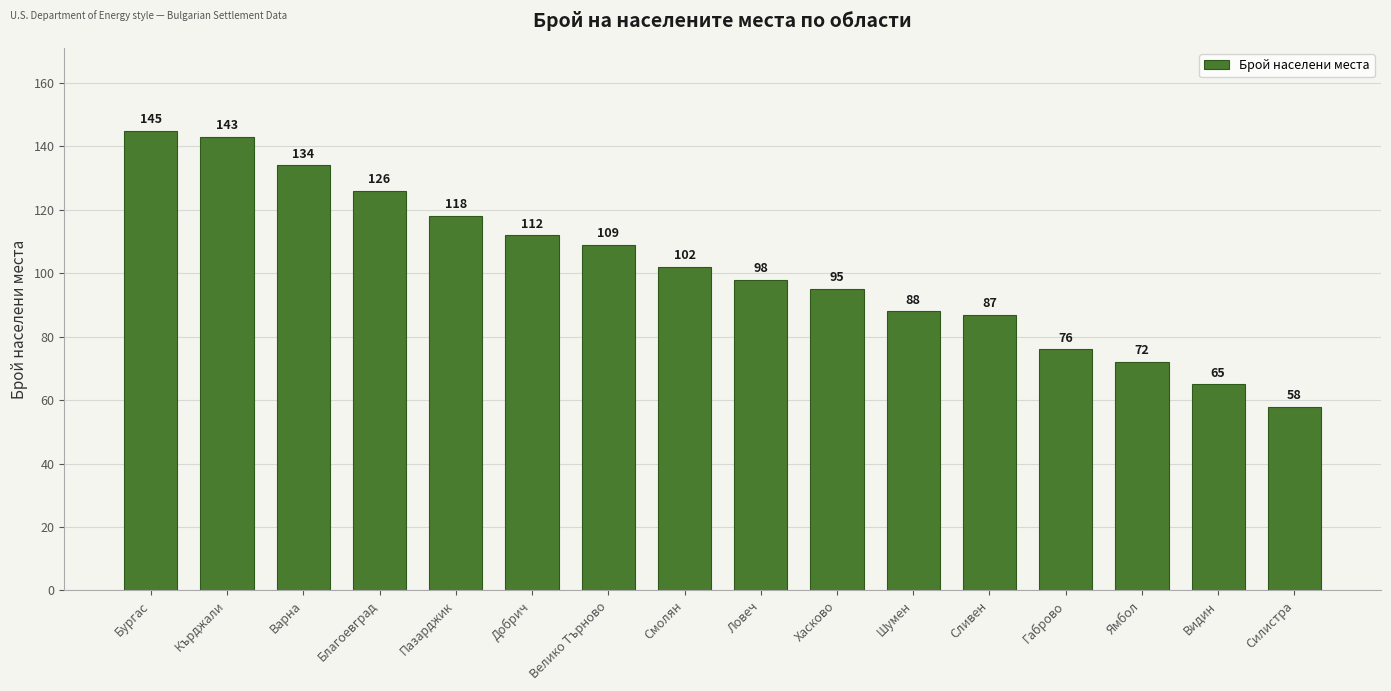

Reading left to right, what are all the values shown in this chart?

Бургас=145	Кърджали=143	Варна=134	Благоевград=126	Пазарджик=118	Добрич=112	Велико Търново=109	Смолян=102	Ловеч=98	Хасково=95	Шумен=88	Сливен=87	Габрово=76	Ямбол=72	Видин=65	Силистра=58